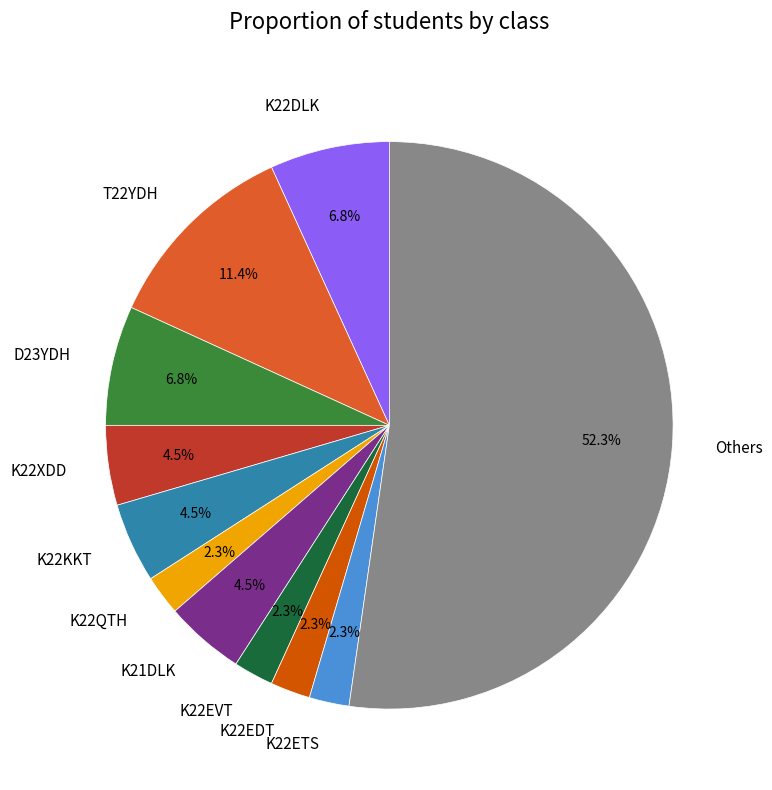

How many slices are in this pie chart?

11